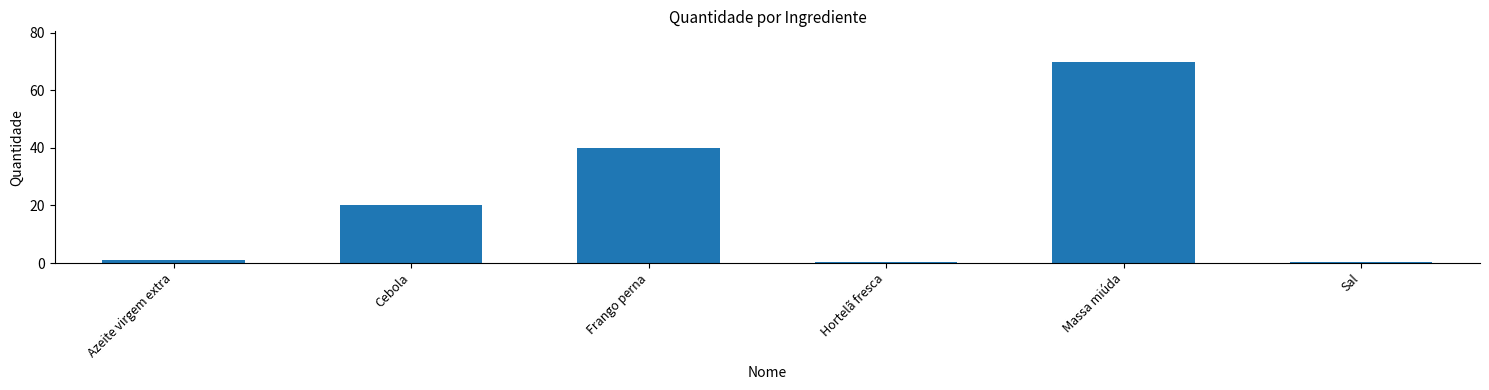

What is the change in value from Azeite virgem extra to Cebola?

+19.0